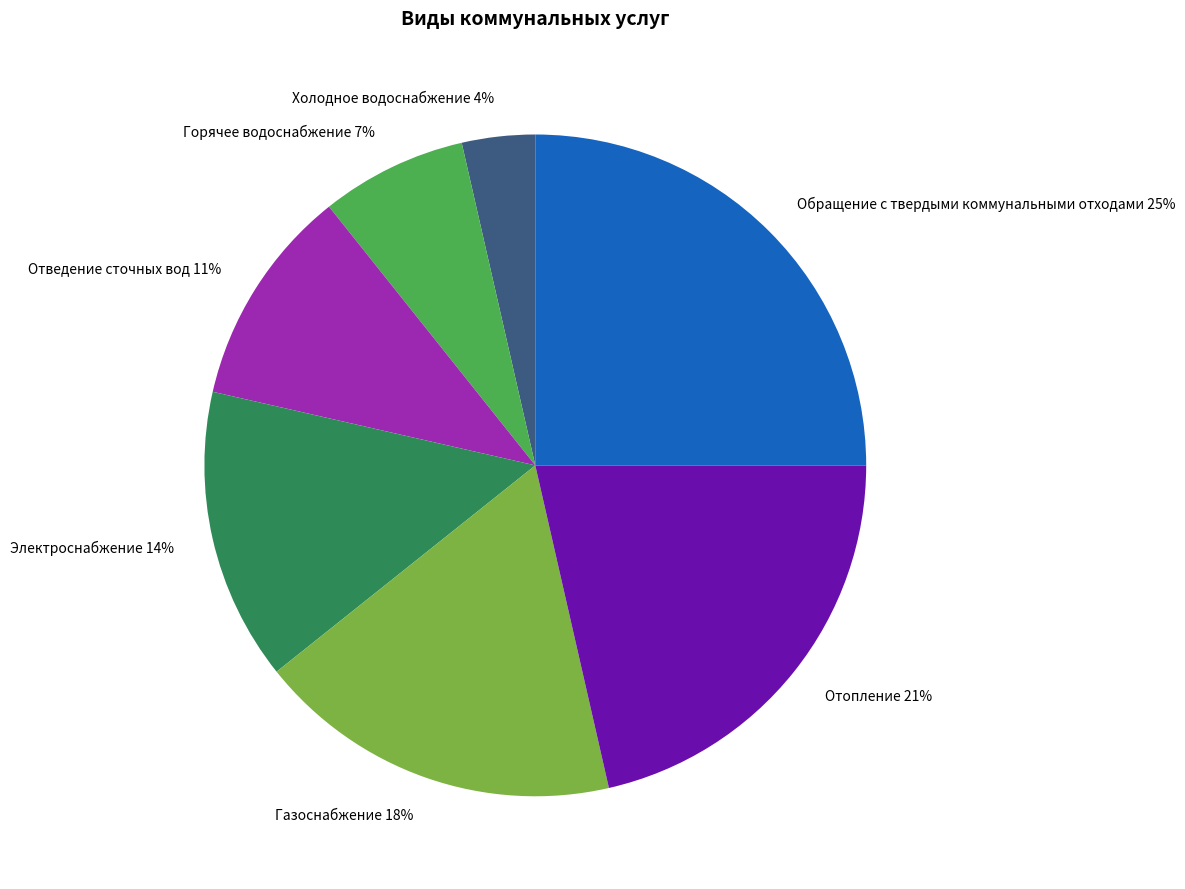

Count the number of slices in the pie.

7